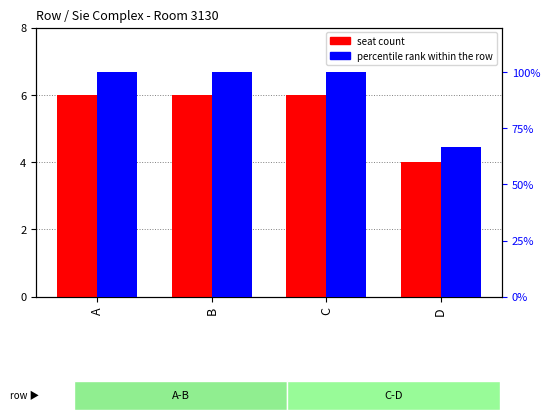

List the series in order of their peak value, lowest first.

seat count, percentile rank within the row